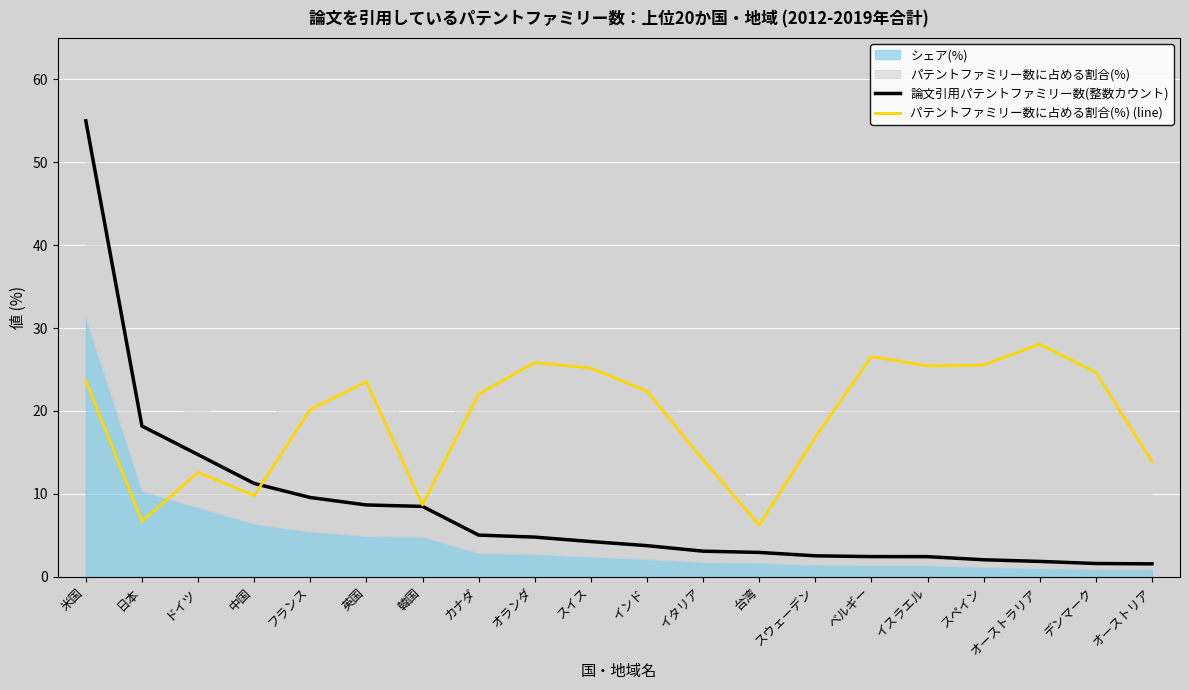

At which label is 論文引用パテントファミリー数(整数カウント) closest to 28?

日本